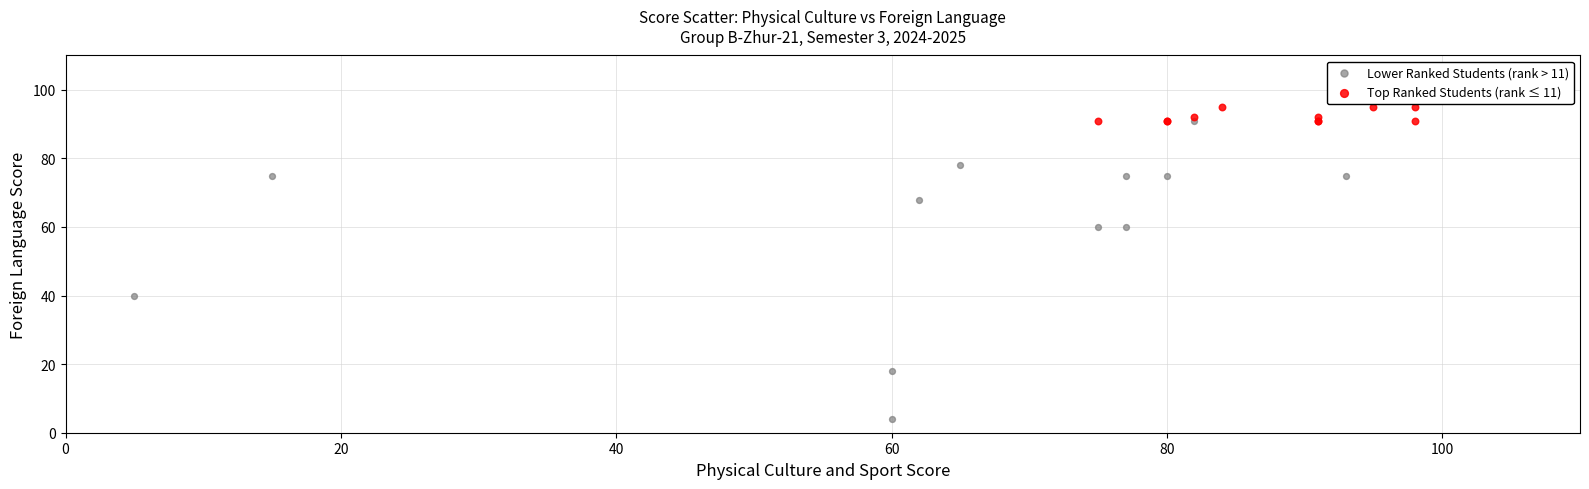

Which series has the widest spread of Y values?

Lower Ranked Students (rank > 11)